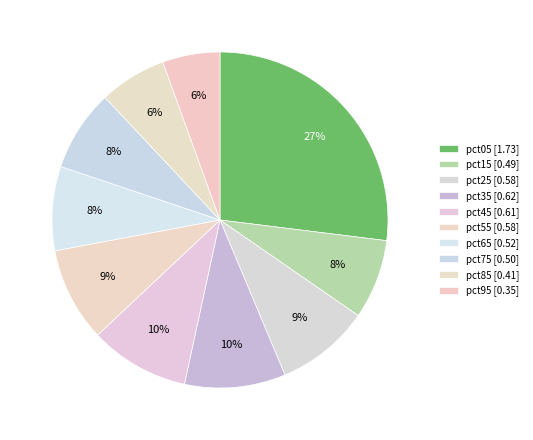

What portion of the pie excludes pct85?

93.5%